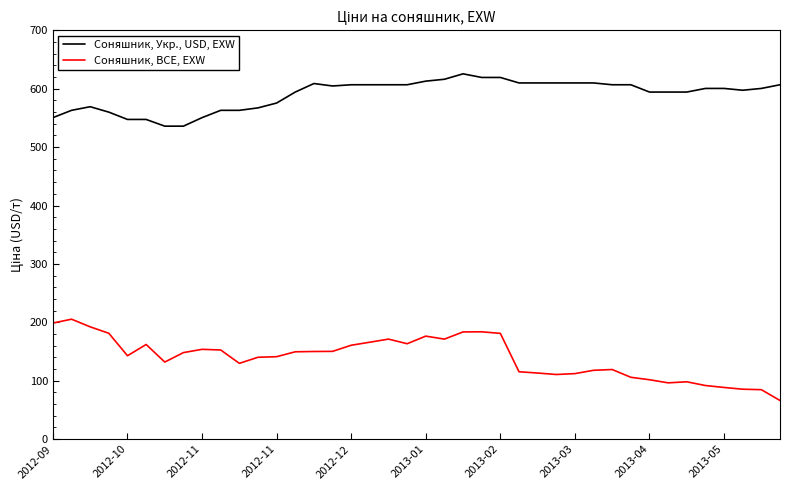

True or false: Соняшник, Укр., USD, EXW and Соняшник, BCE, EXW intersect in this chart.

False